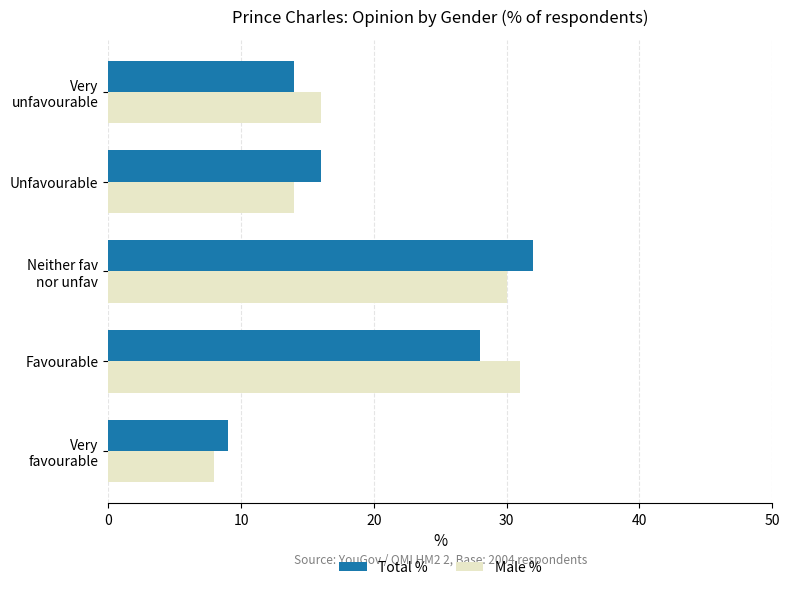

What is the difference between the maximum and minimum values in the Male % series?

23